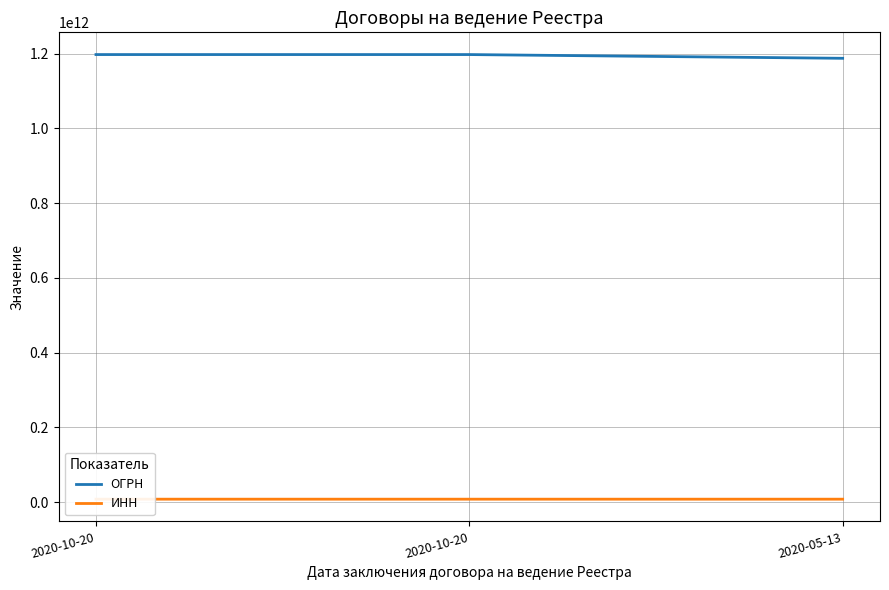

What is the label of the 3rd point from the left?

2020-05-13